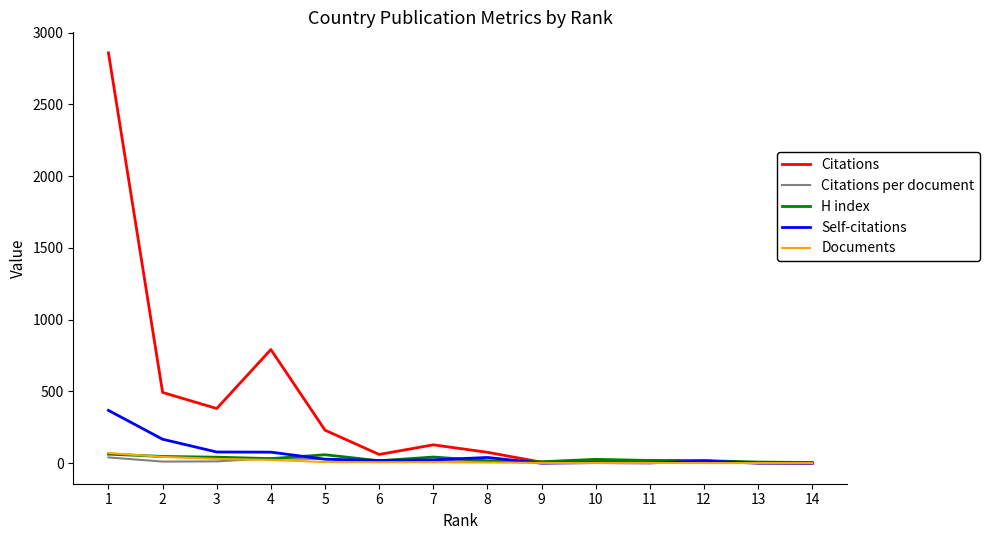

What is the greatest value displayed?

2859.0